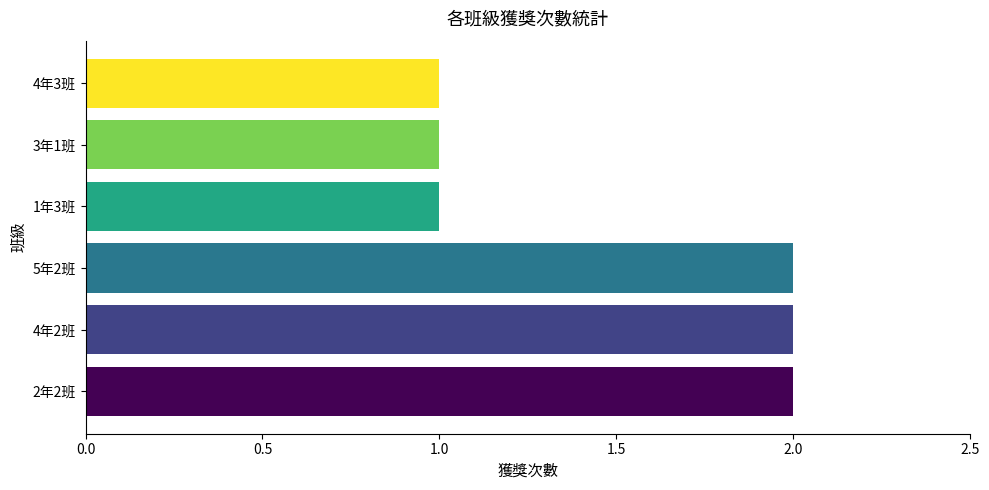

True or false: the data shows 2 at 5年2班.

True